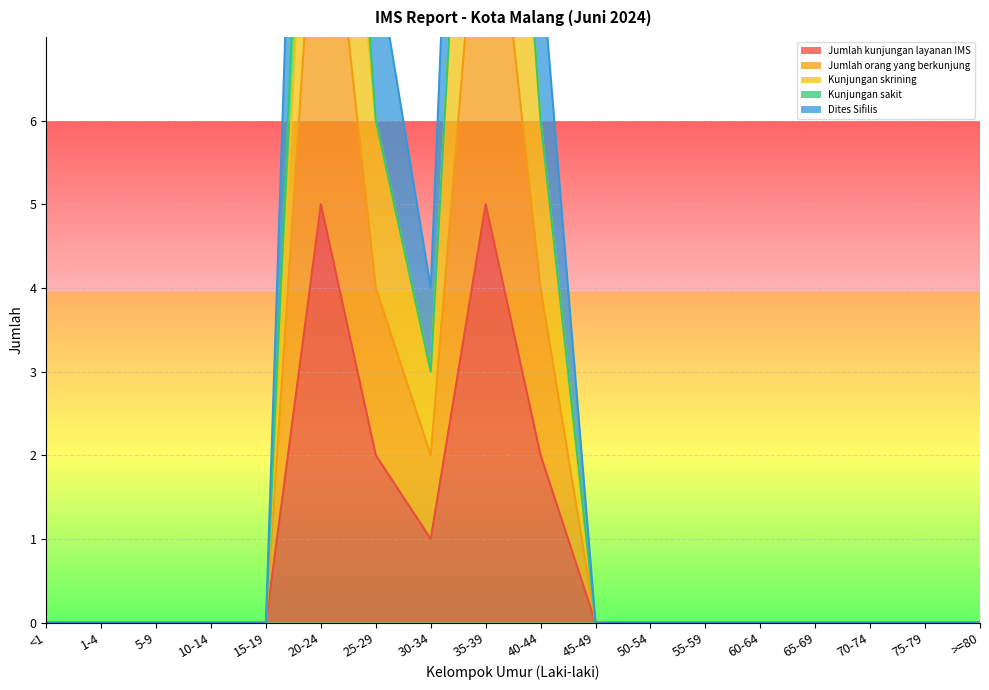

What is the maximum value shown in the chart?

15